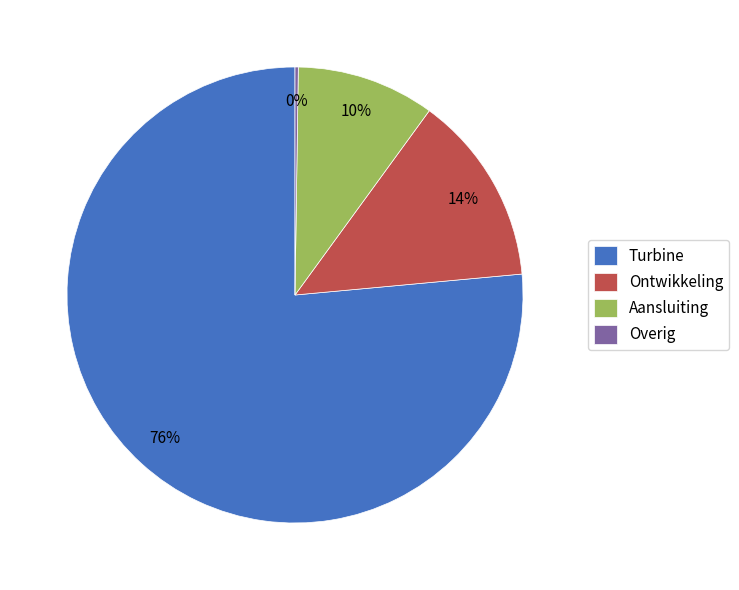

To the nearest percent, what is the average slice percentage?

25%